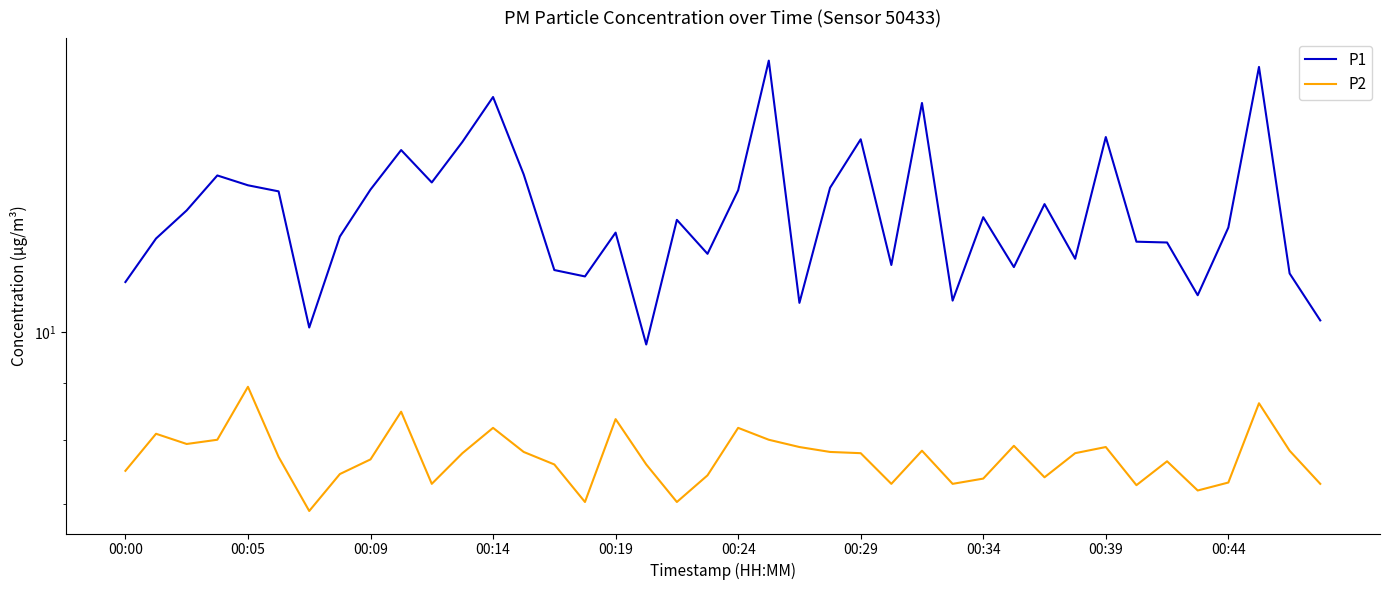

What value does the P1 series have at 00:14?

16.3